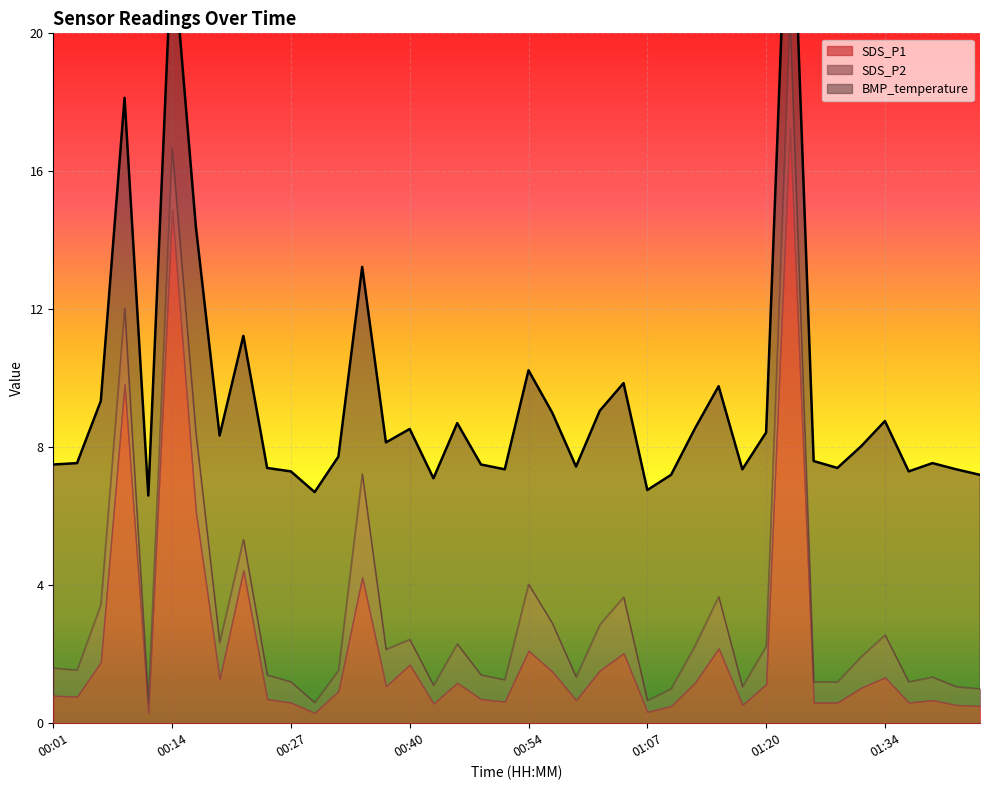

How many data points does each series have?

40